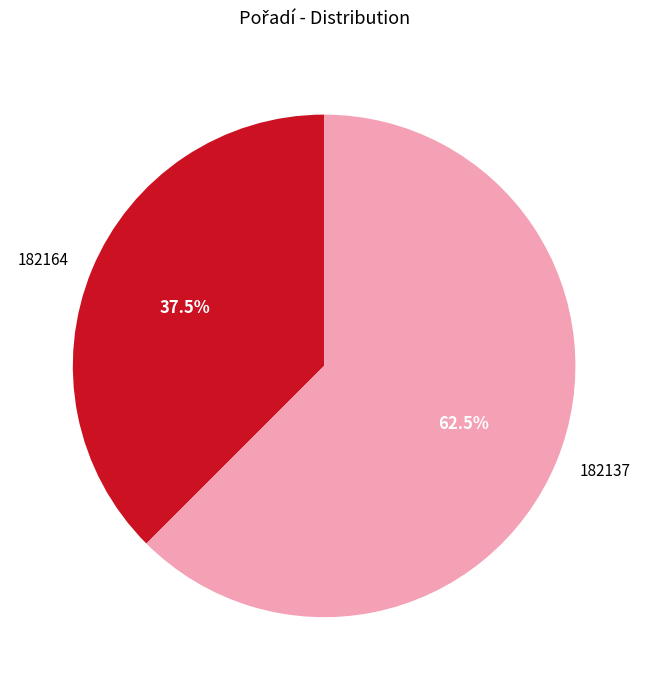

What percentage is NOT represented by 182164?

62.5%